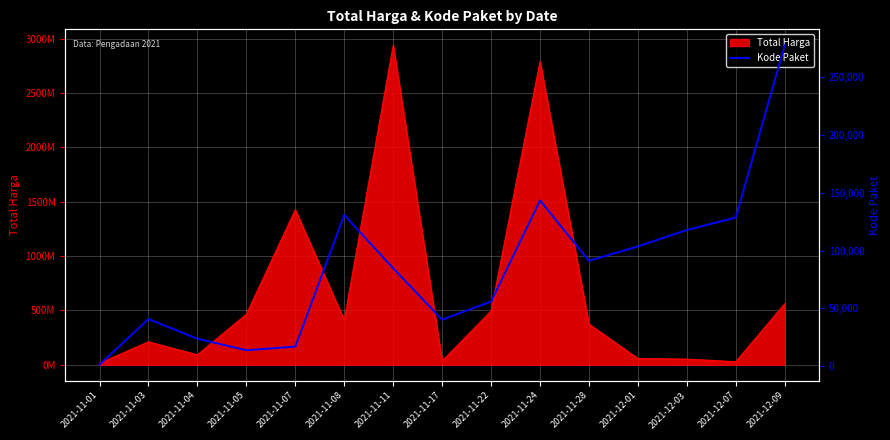

Where does the data first go above 84587?

2021-11-08